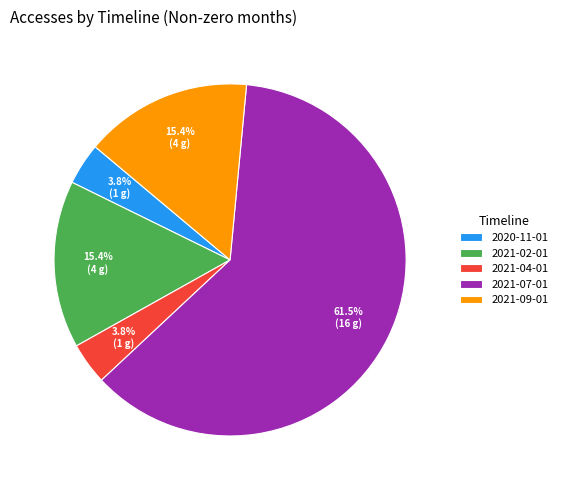

Does any single category account for the majority?

Yes